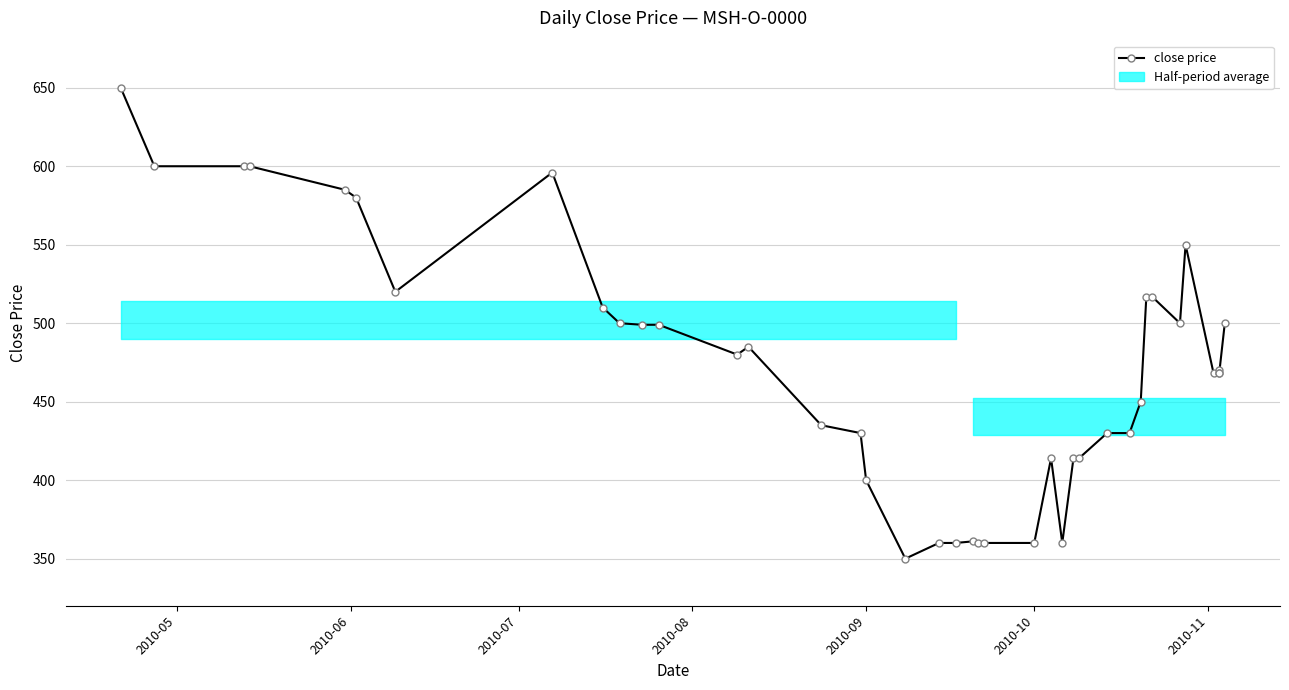

How many data points does each series have?

40